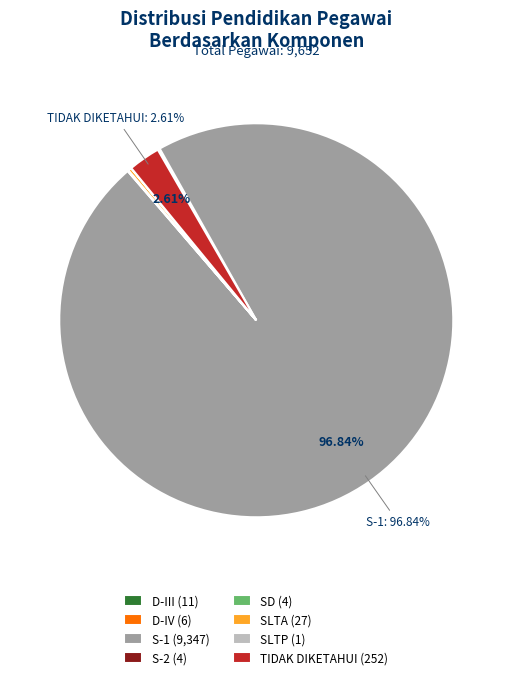

Is there any slice that represents more than half of the pie?

Yes